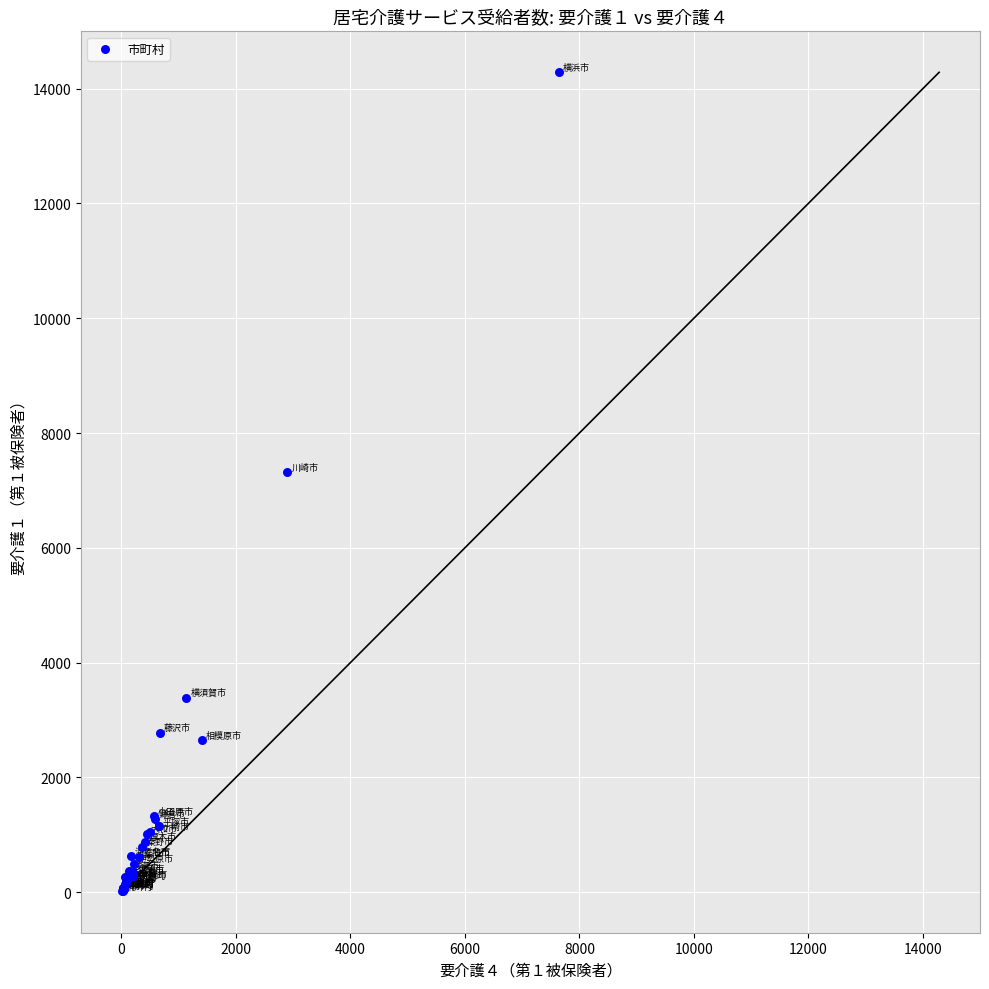

What Y value in the scatter plot is closest to 7150?

7313